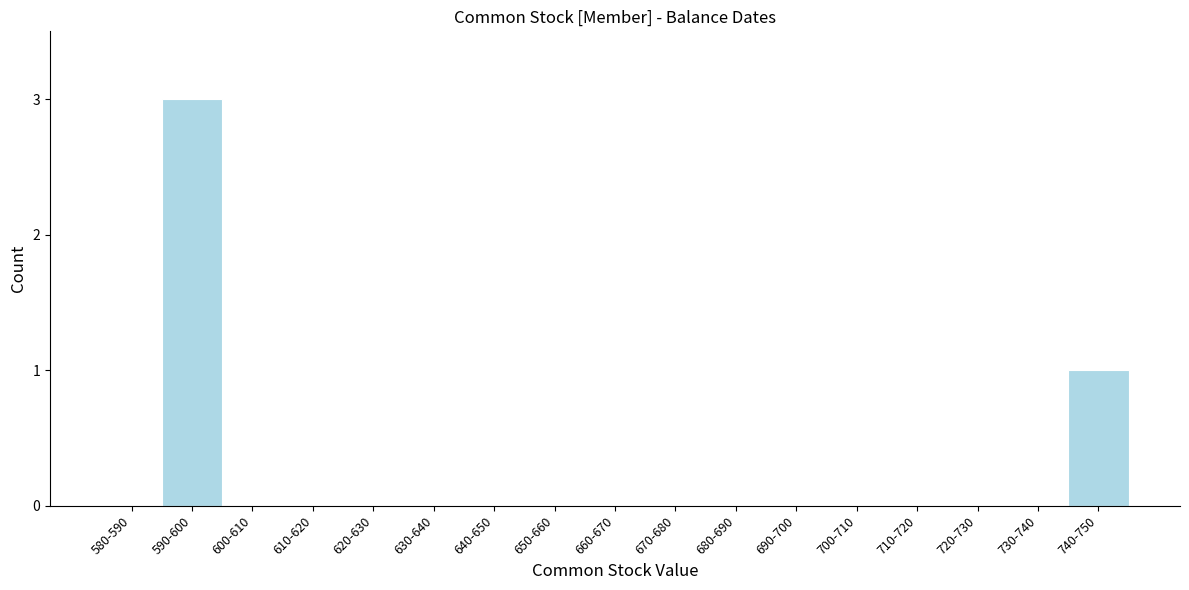

Reading left to right, transcribe all the data shown in this chart.

580-590=0	590-600=3	600-610=0	610-620=0	620-630=0	630-640=0	640-650=0	650-660=0	660-670=0	670-680=0	680-690=0	690-700=0	700-710=0	710-720=0	720-730=0	730-740=0	740-750=1